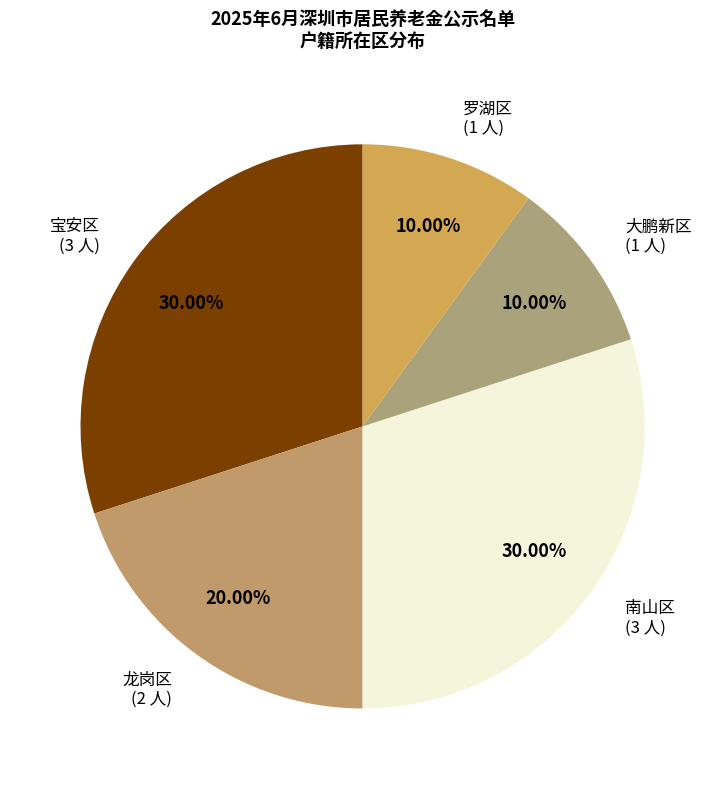

Is 宝安区 the majority of the pie?

No